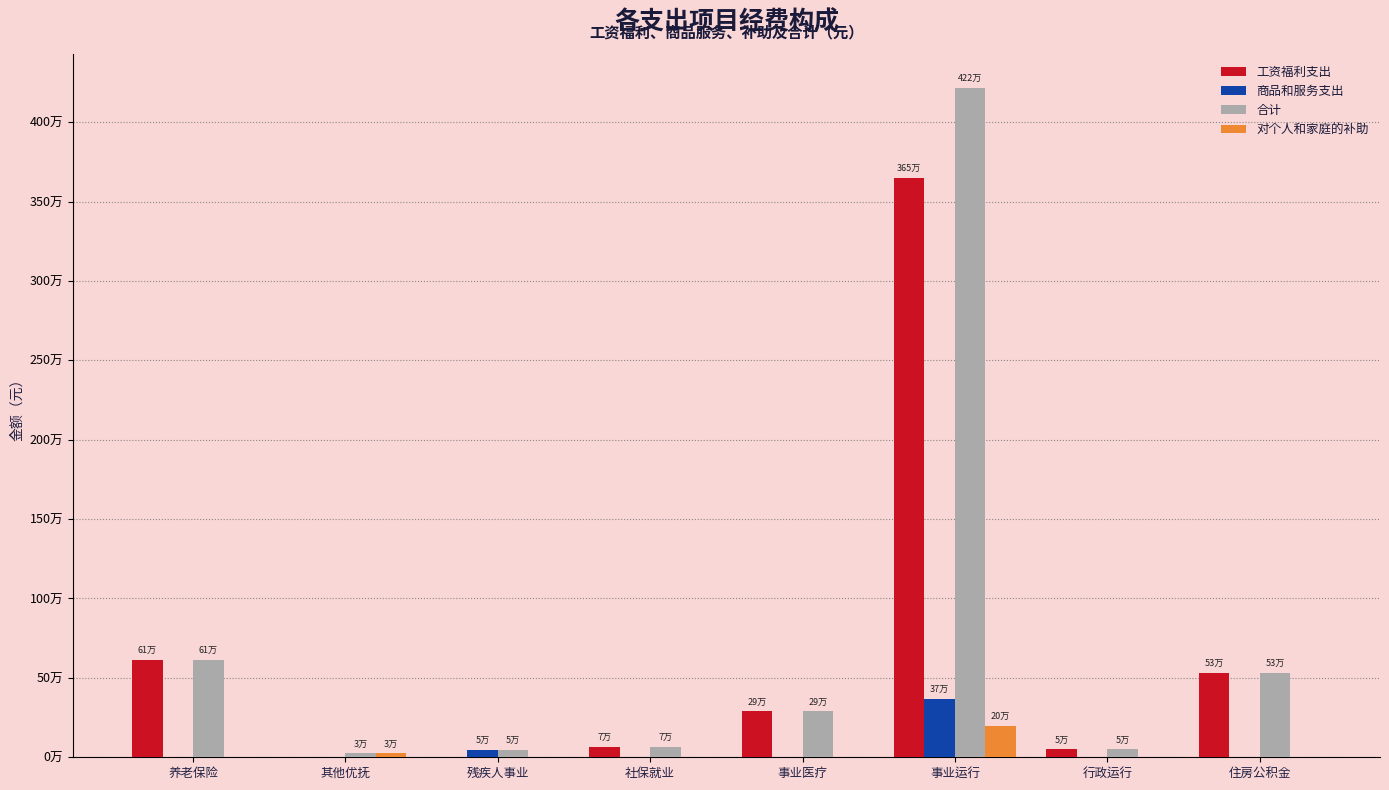

Between 事业运行 and 养老保险, which is larger?

事业运行